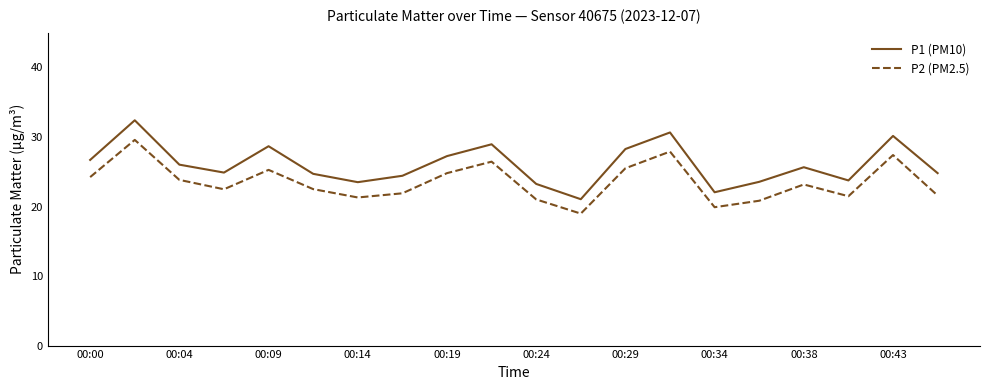

True or false: P1 (PM10) has more than 1 interior local peaks.

True